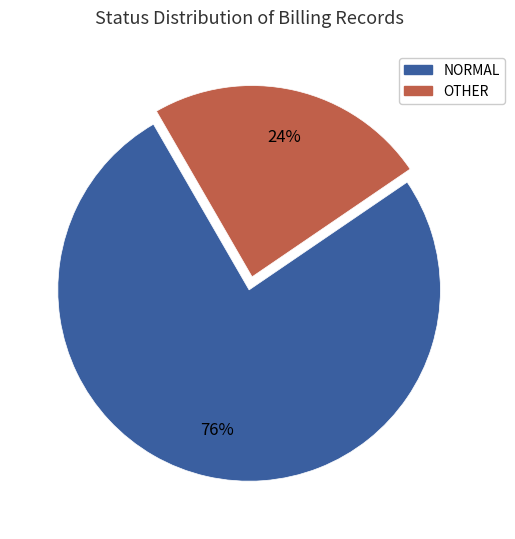

Count the number of slices in the pie.

2